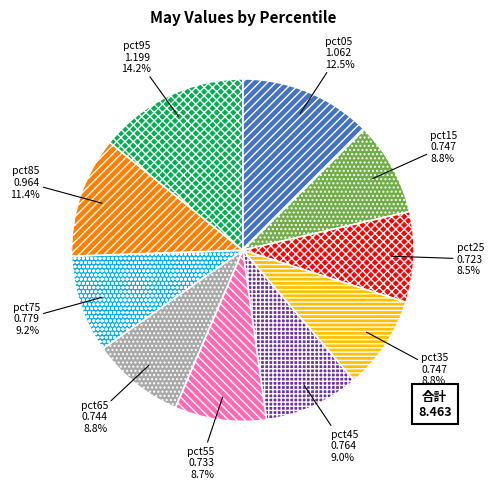

What percentage do pct65 and pct95 together represent?

23.0%